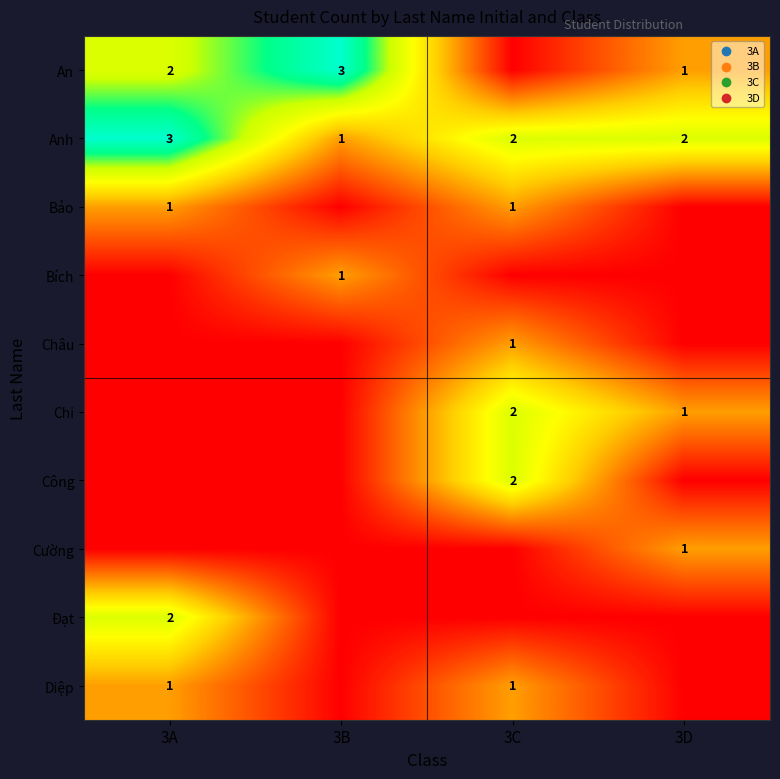

What is the sum of the Anh values at 3A and 3D?

5